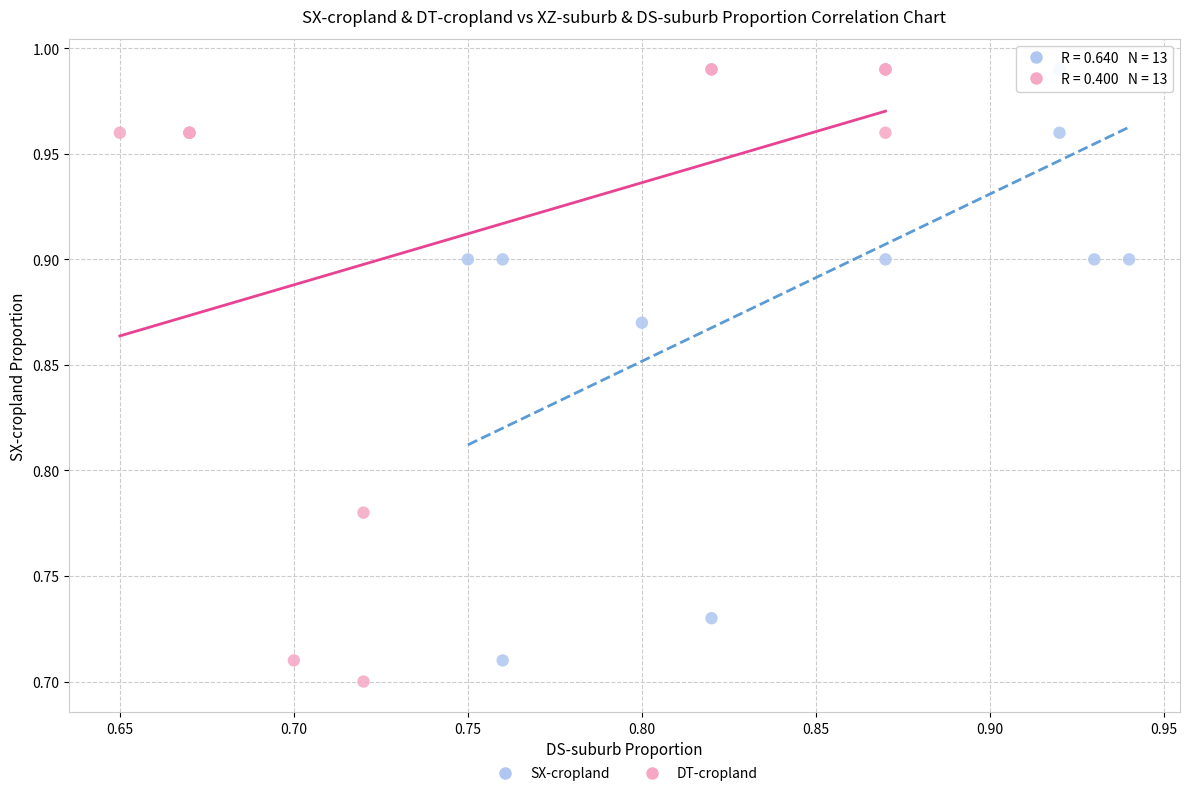

Which series has the widest spread of Y values?

DT-cropland